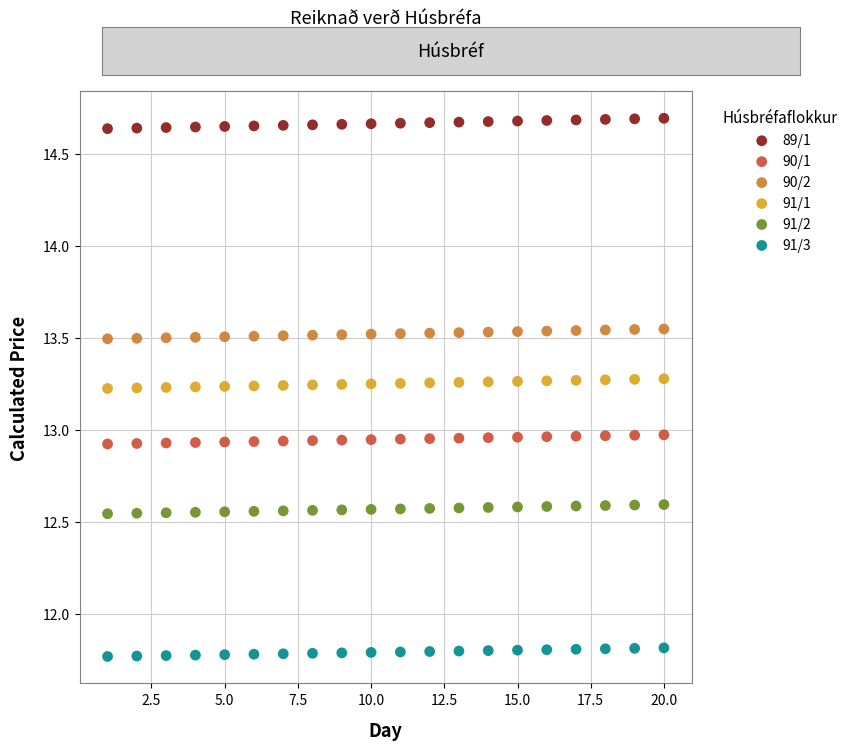

What are all the series names shown in the legend?

89/1, 90/1, 90/2, 91/1, 91/2, 91/3